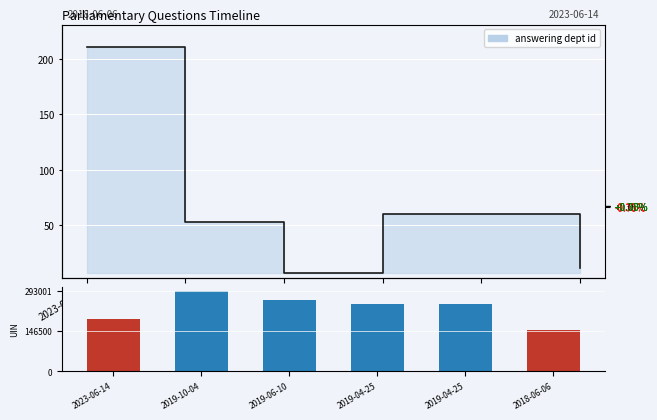

What is the minimum value for uin?

149083